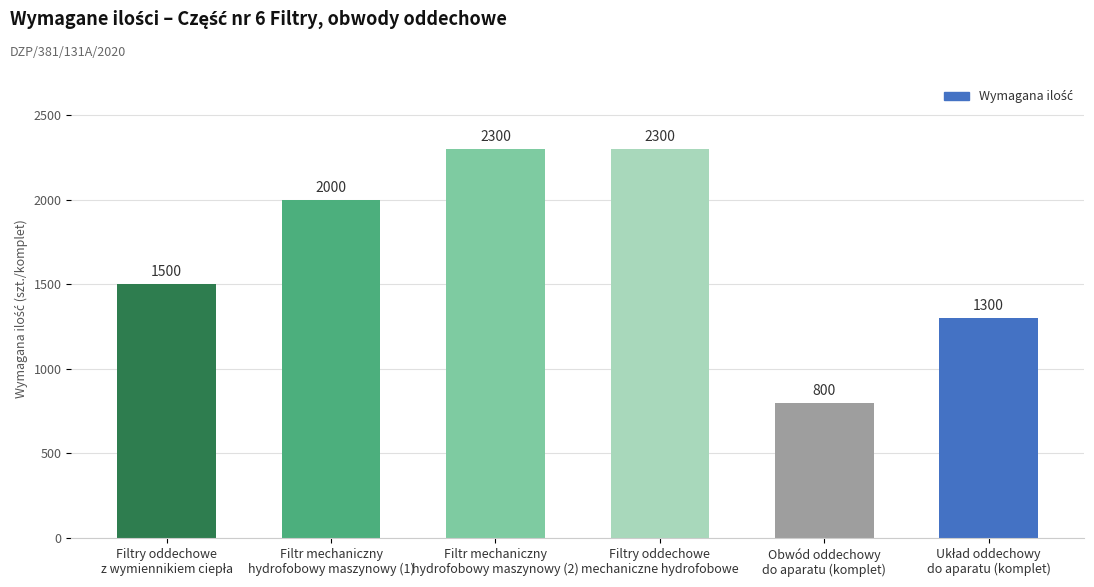

How many values are between 1300 and 2300?

5